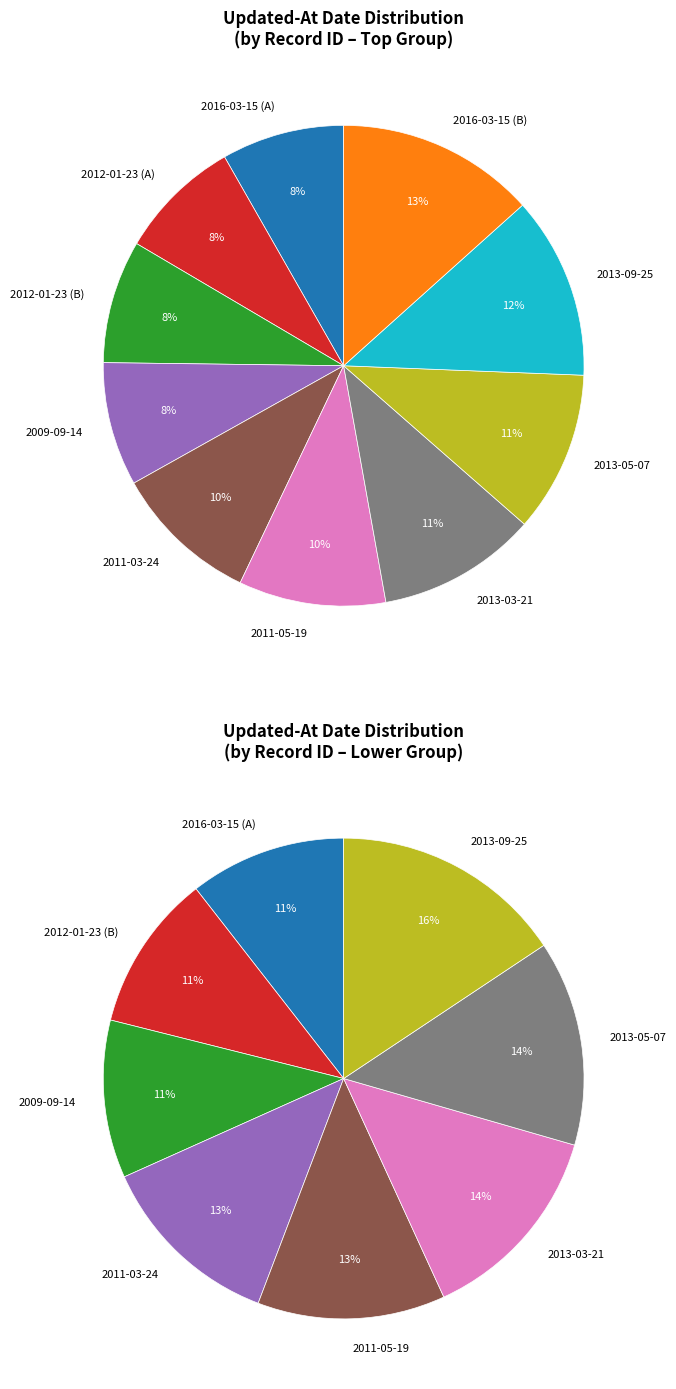

To the nearest percent, what percentage of the pie is 2016-03-15?

8%